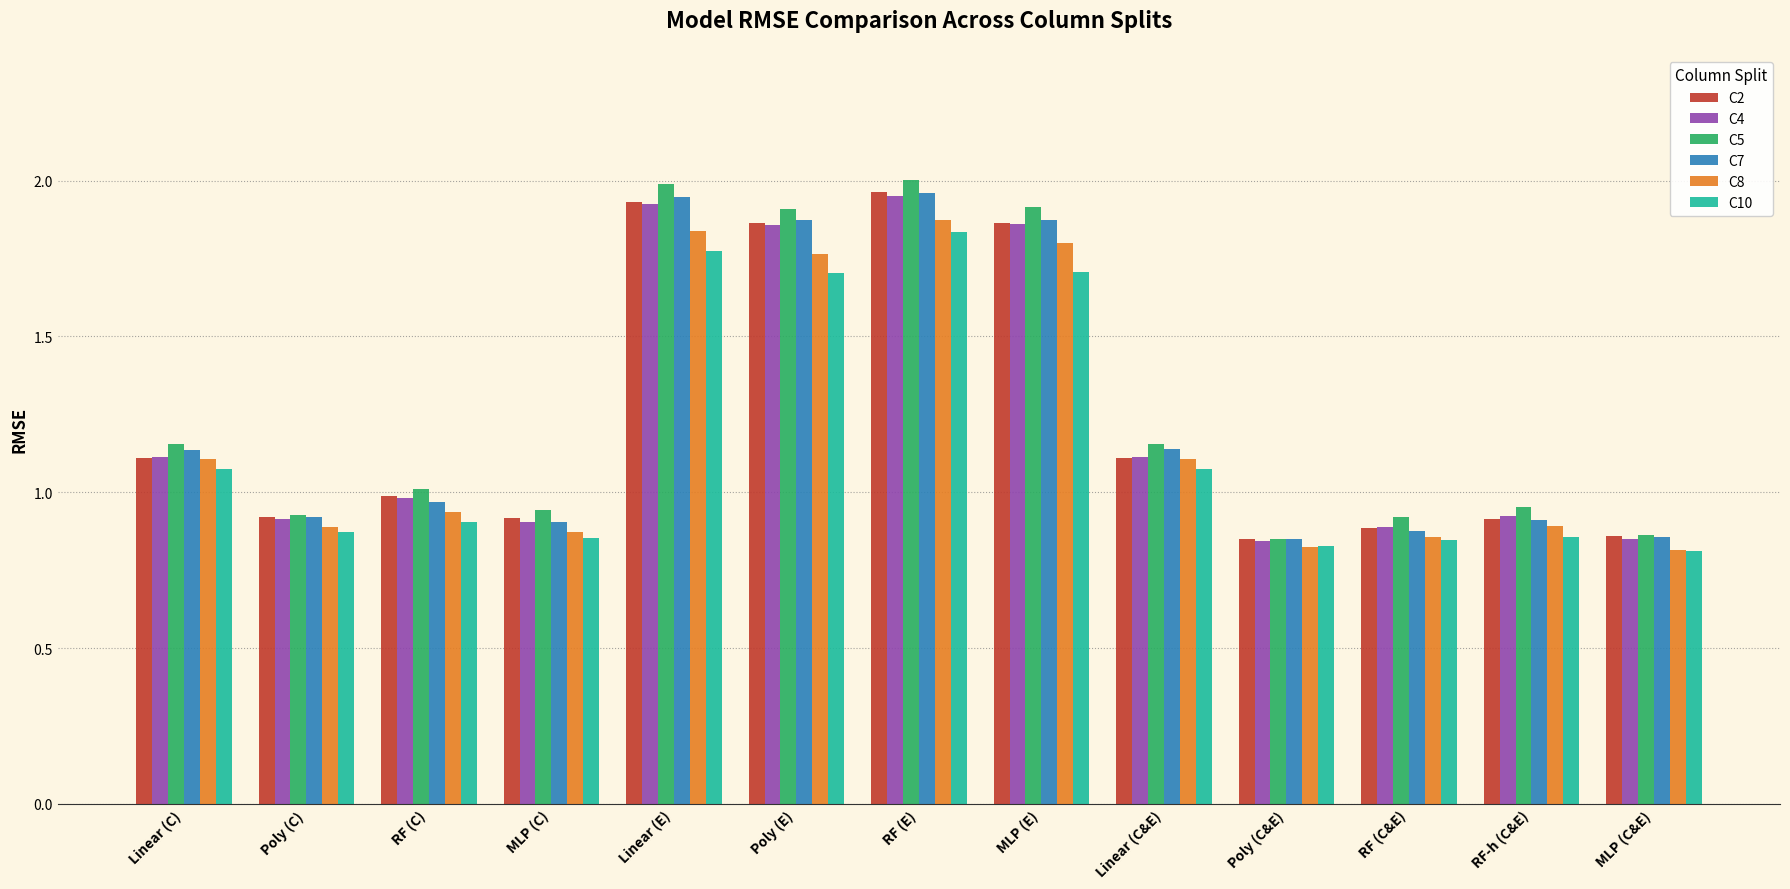

Which series changed the most between RF (E) and RF (C&E)?

C7